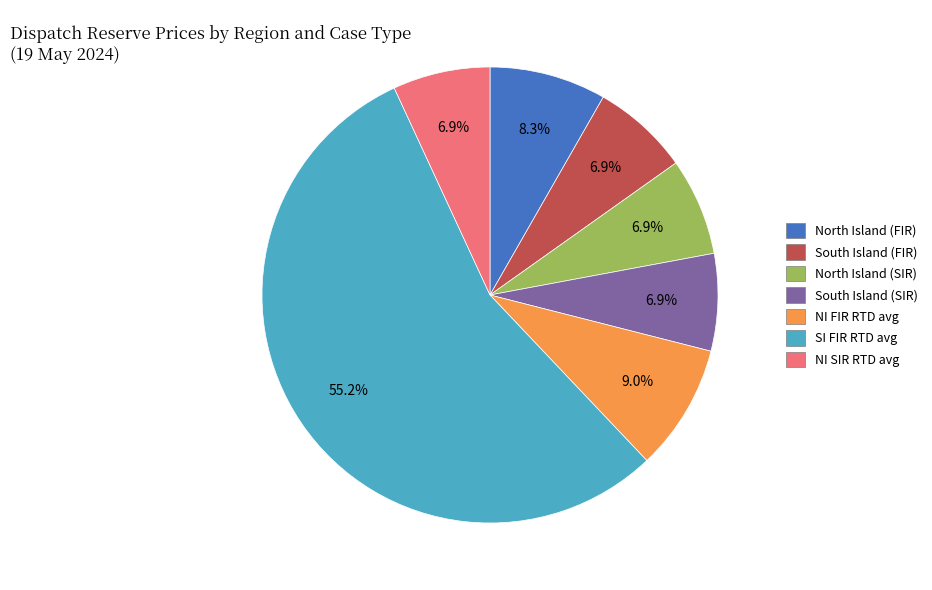

Which slice is the largest?

SI FIR RTD avg